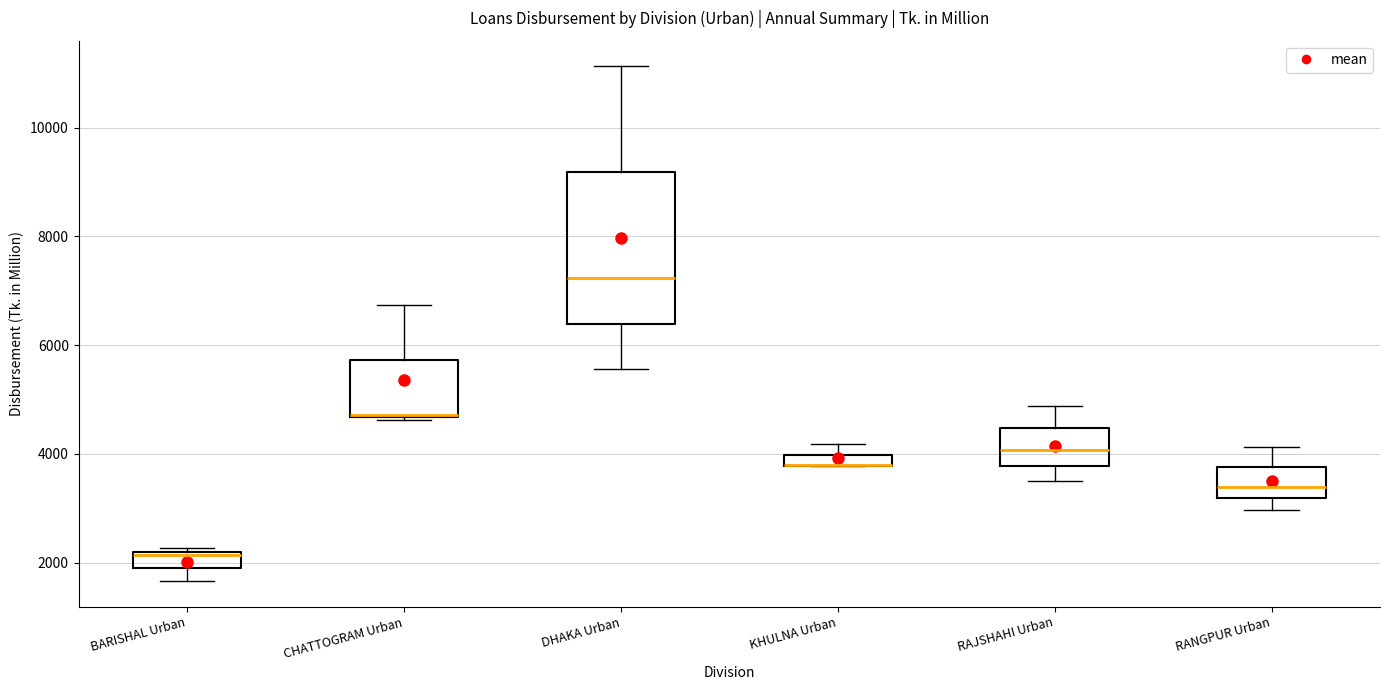

Where is the upper edge of the box for RANGPUR Urban on the y-axis? The values are not printed on the chart, so give them approximately, as read against the axis.

3800